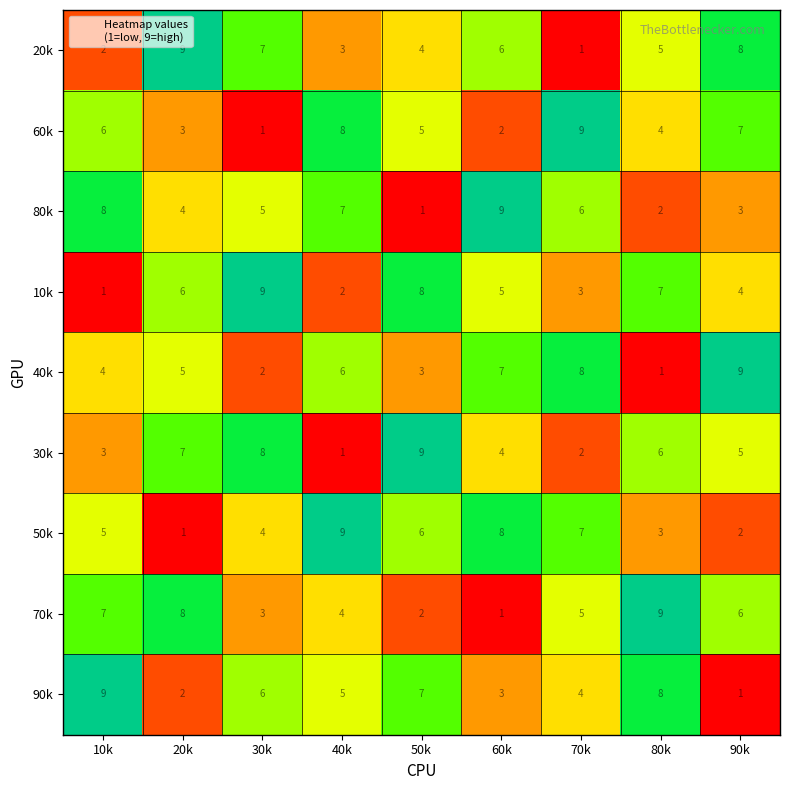

What is the total value across all series at 70k?

45